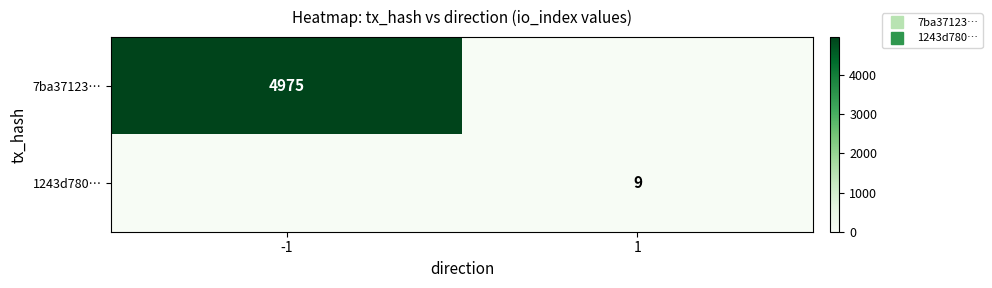

What is the sum of the 1243d780… values at 1 and -1?

9